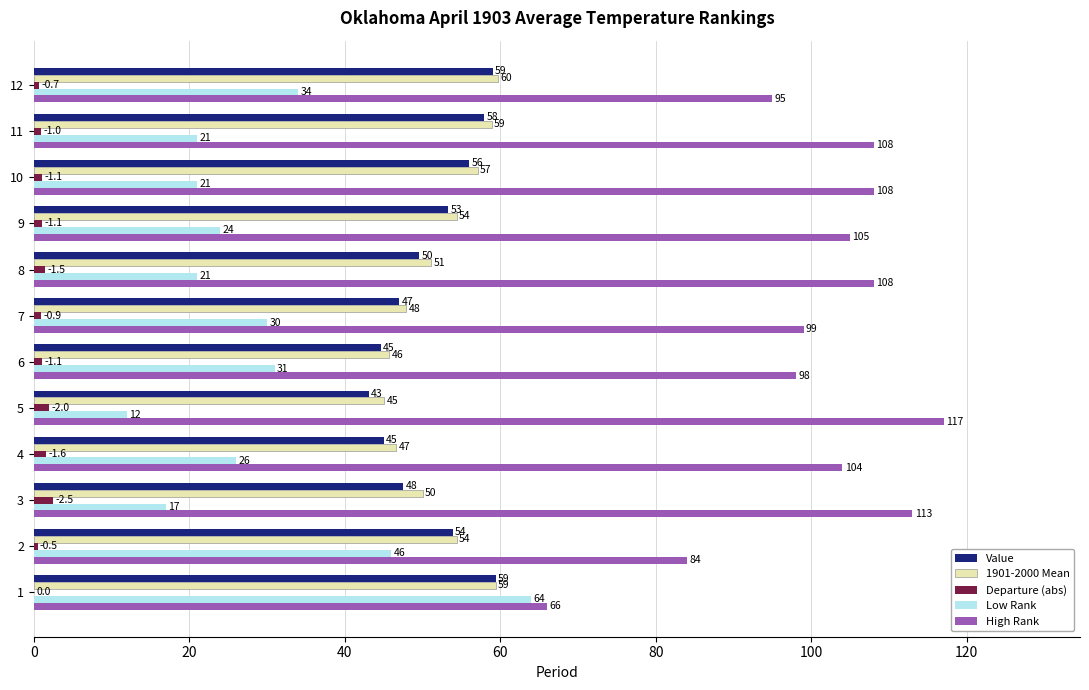

The value of Low Rank at 5 is 12.0. True or false?

True